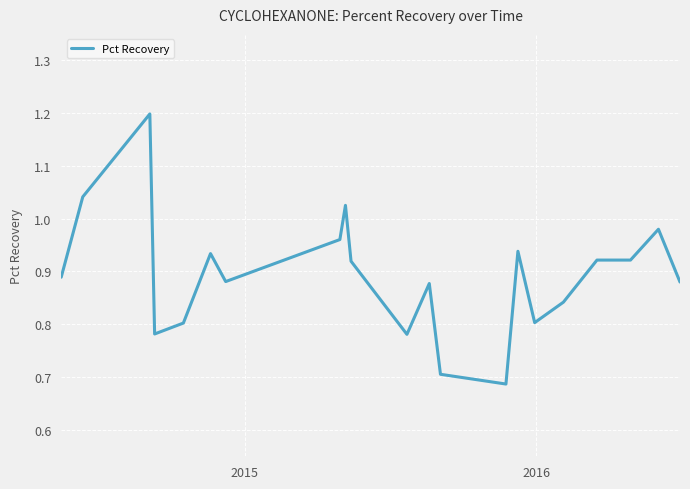

What is the maximum value shown in the chart?

1.2